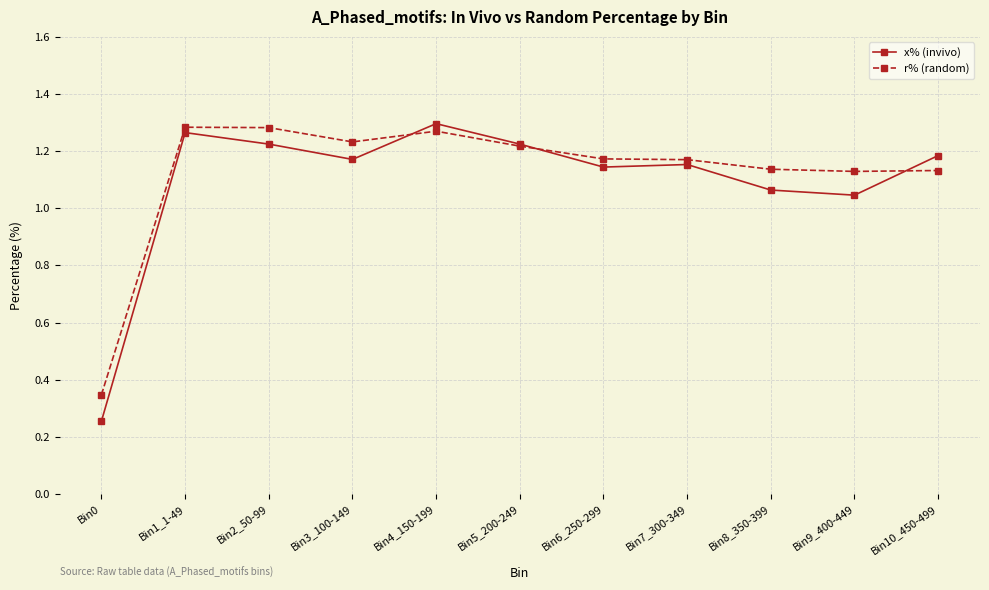

Where is r% (random) nearest to the value 0?

Bin0